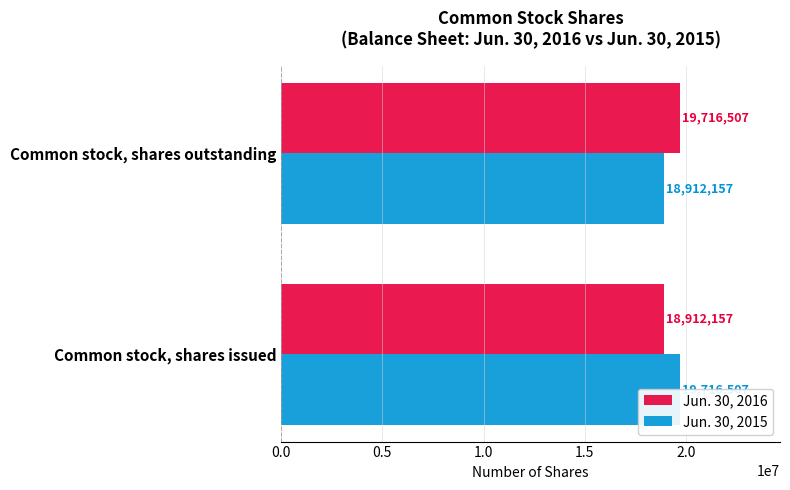

Which has a higher value, 0.5 or 0.0?

0.5